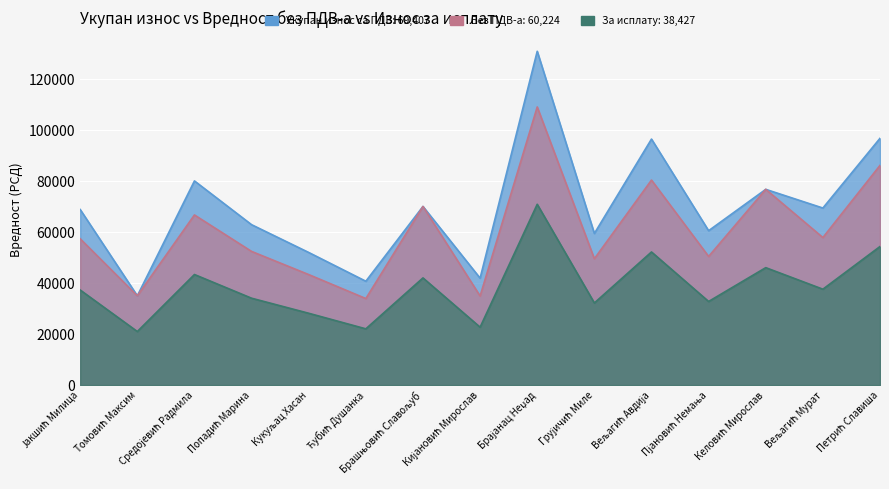

List the series in order of their peak value, lowest first.

Износ средстава за исплату, Вредност инвестиције без ПДВ-а, Укупан износ инвестиције Са ПДВ-ом